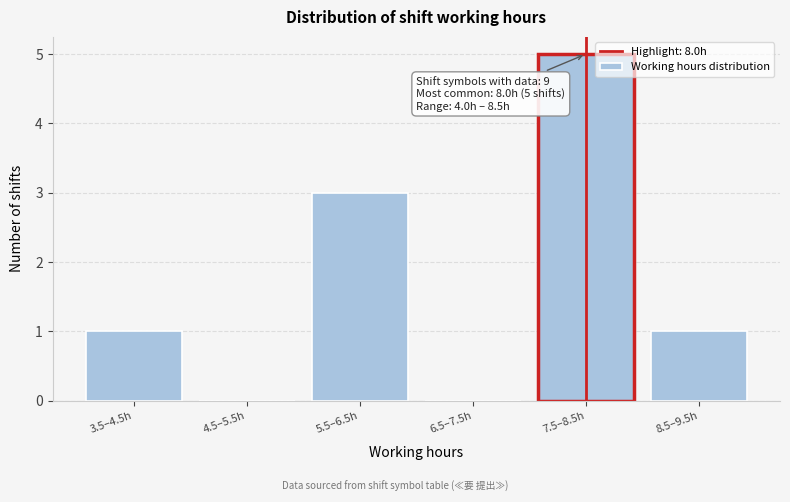

Reading left to right, transcribe all the data shown in this chart.

3.5–4.5h=1	4.5–5.5h=0	5.5–6.5h=3	6.5–7.5h=0	7.5–8.5h=5	8.5–9.5h=1